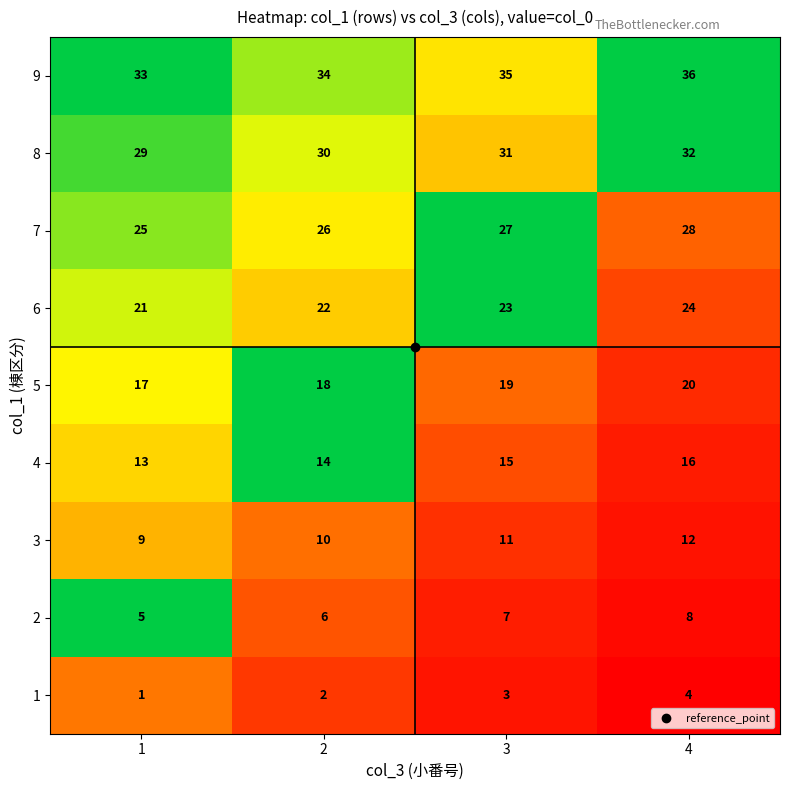

What is the sum of all 7 values?

106